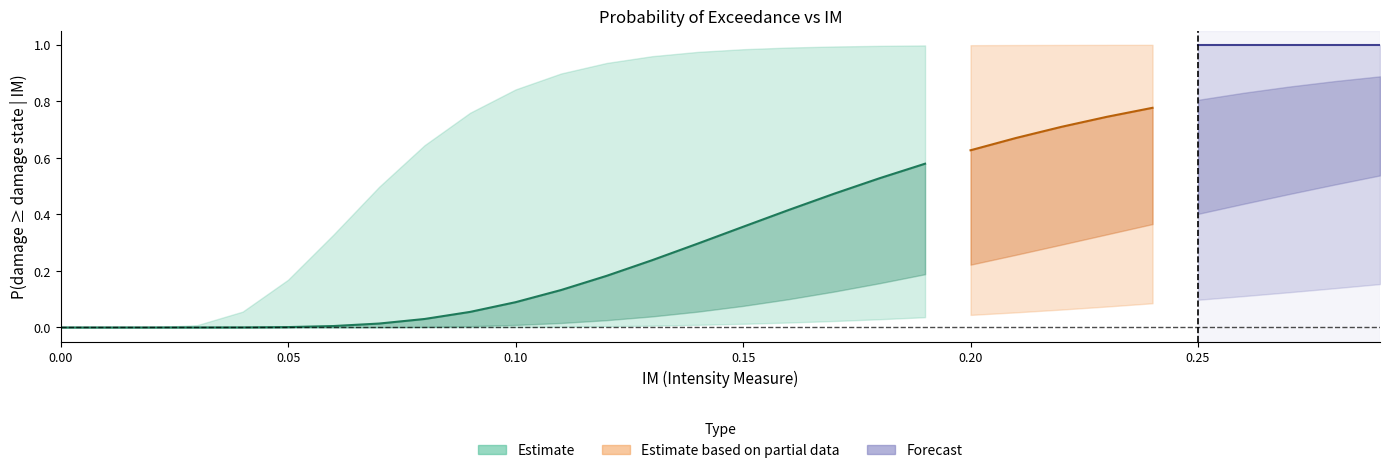

What position from the left is 7?

8